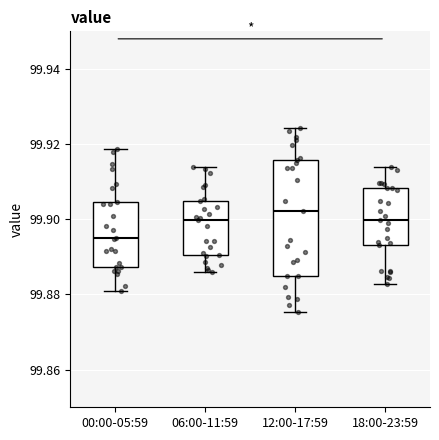

Comparing the boxes themselves (not the whiskers), which one is the tallest?

12:00-17:59